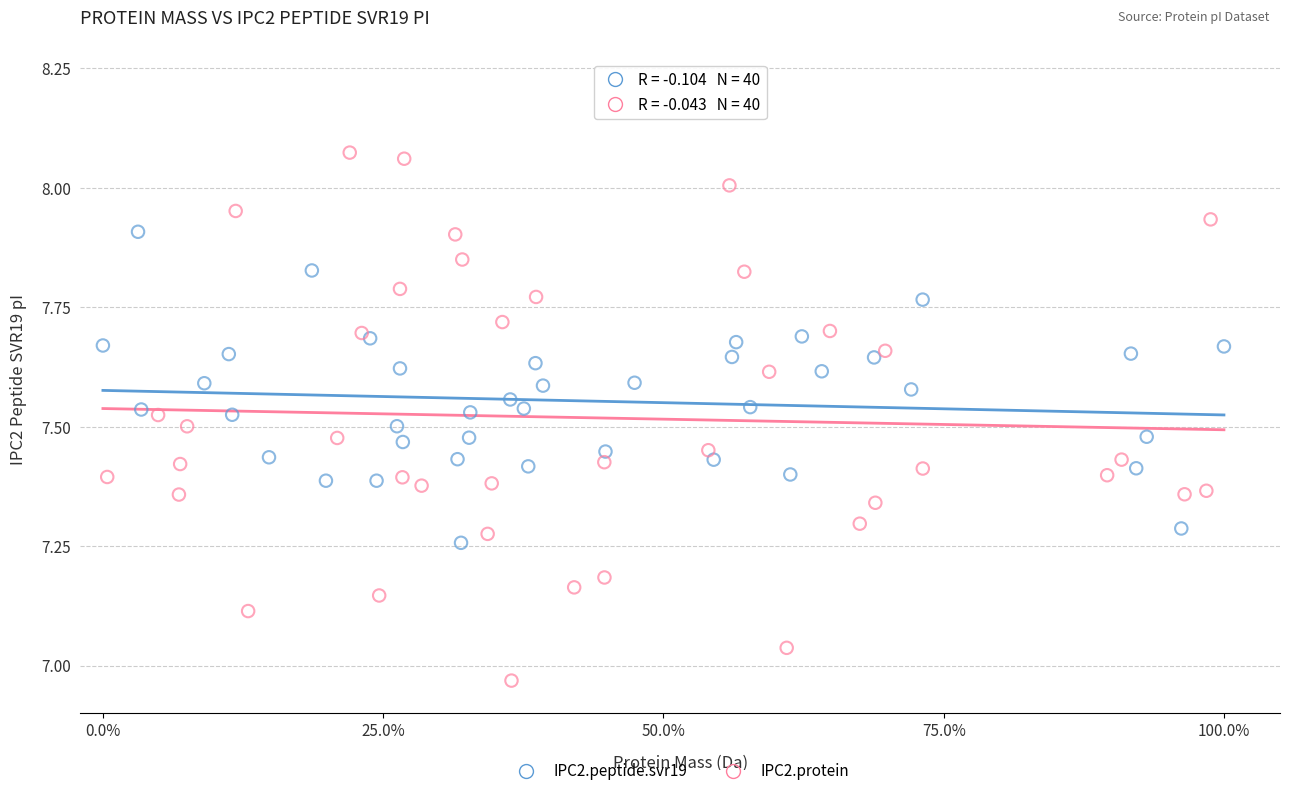

What are all the series names shown in the legend?

IPC2.peptide.svr19, IPC2.protein